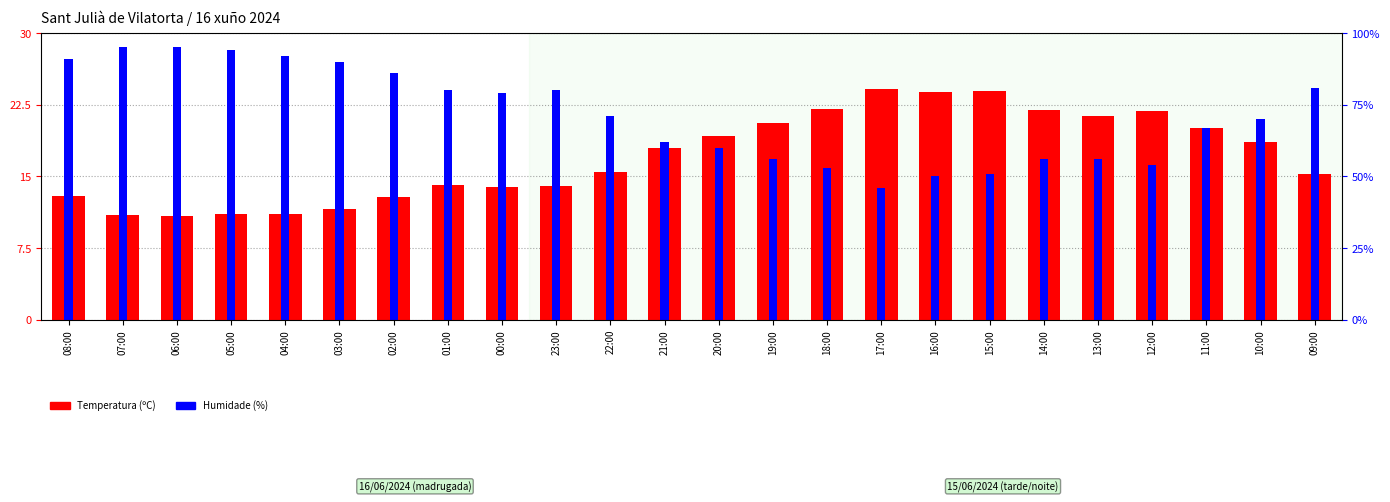

Are the bars grouped side by side (vs. stacked)?

Yes